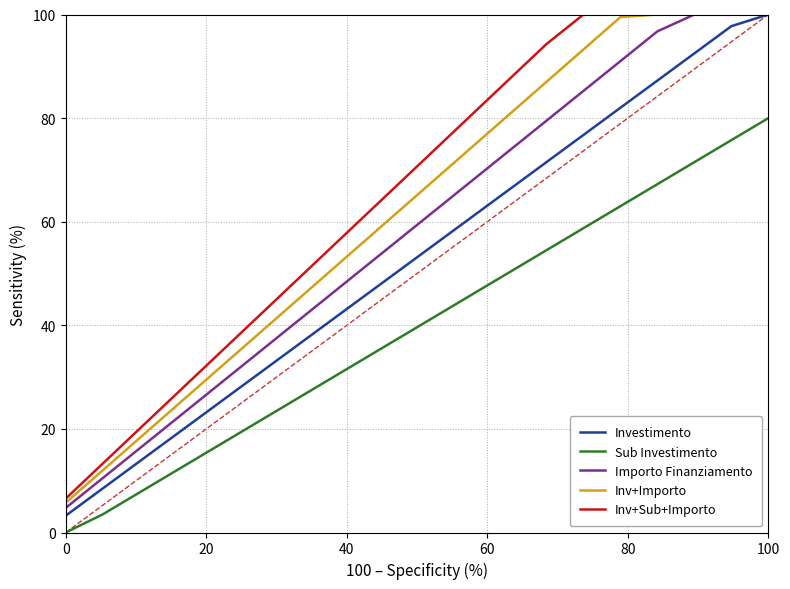

What is the maximum value for Sub Investimento?

80.0